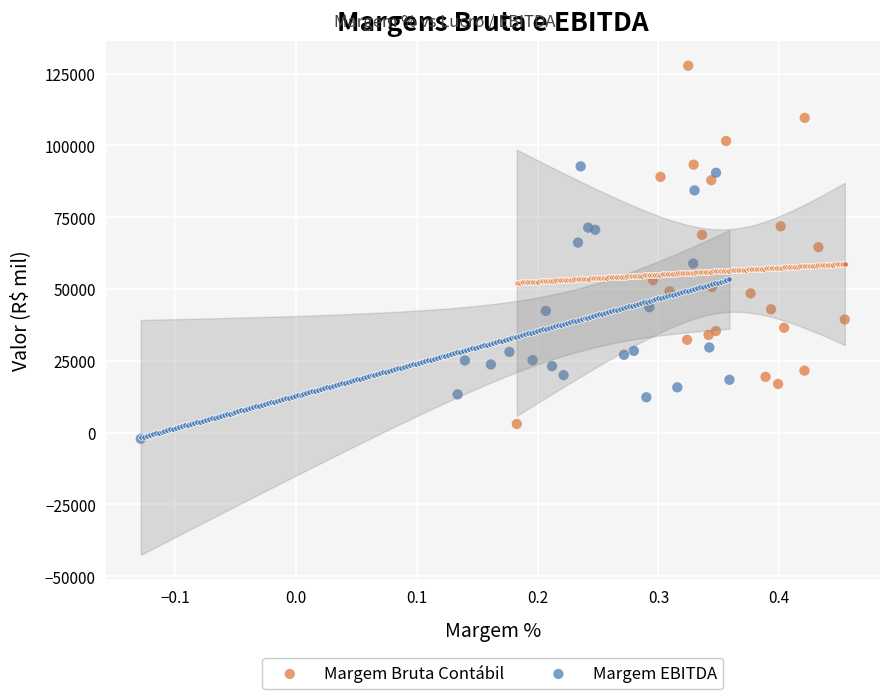

Which series has the largest Y range (max minus min)?

Margem Bruta Contábil